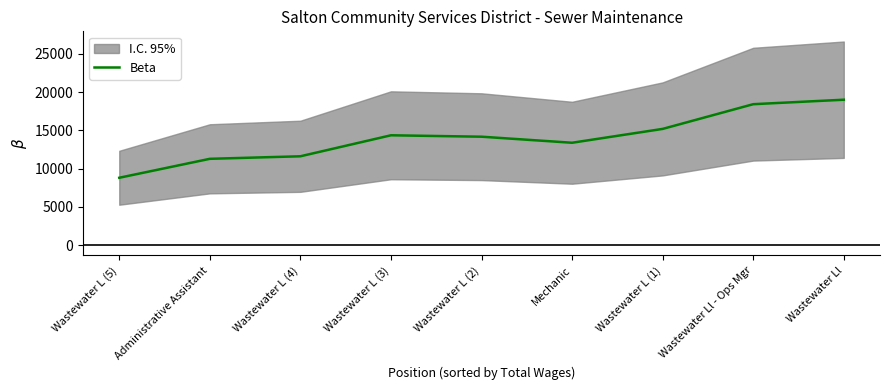

What is the greatest value displayed?

19004